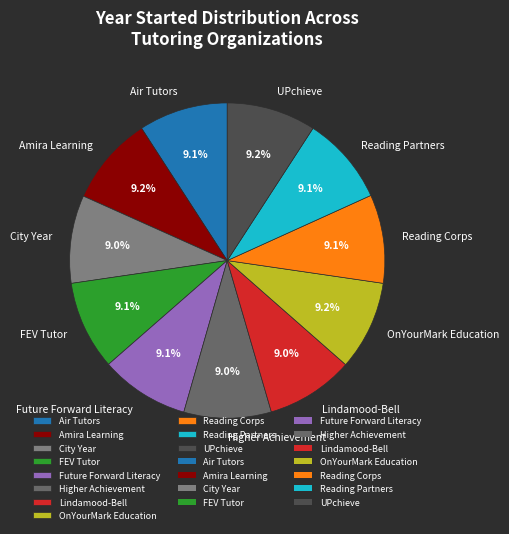

What percentage do Air Tutors and Reading Corps together represent?

18.2%